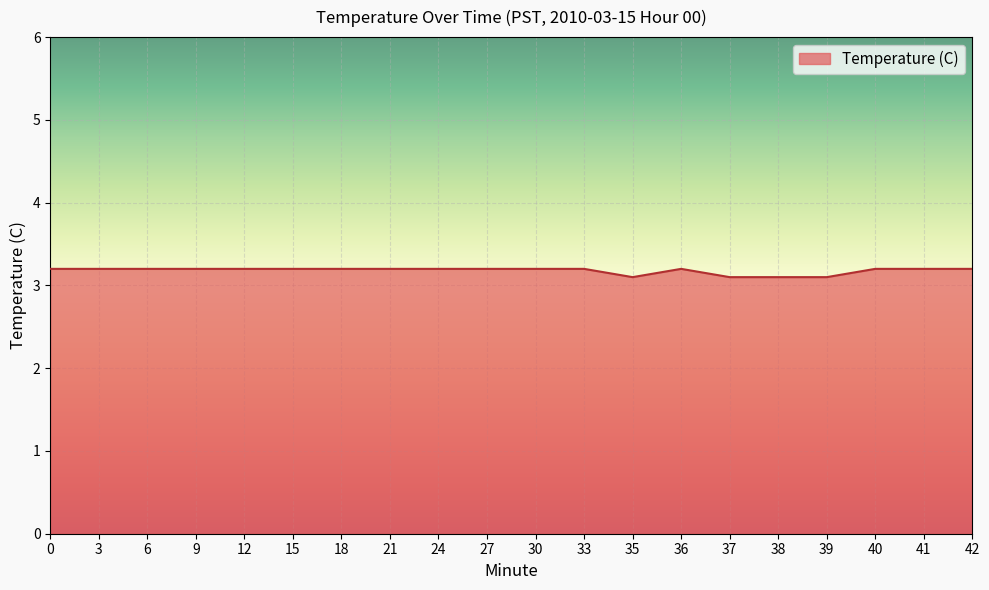

The value at 15 is 3.2. True or false?

True